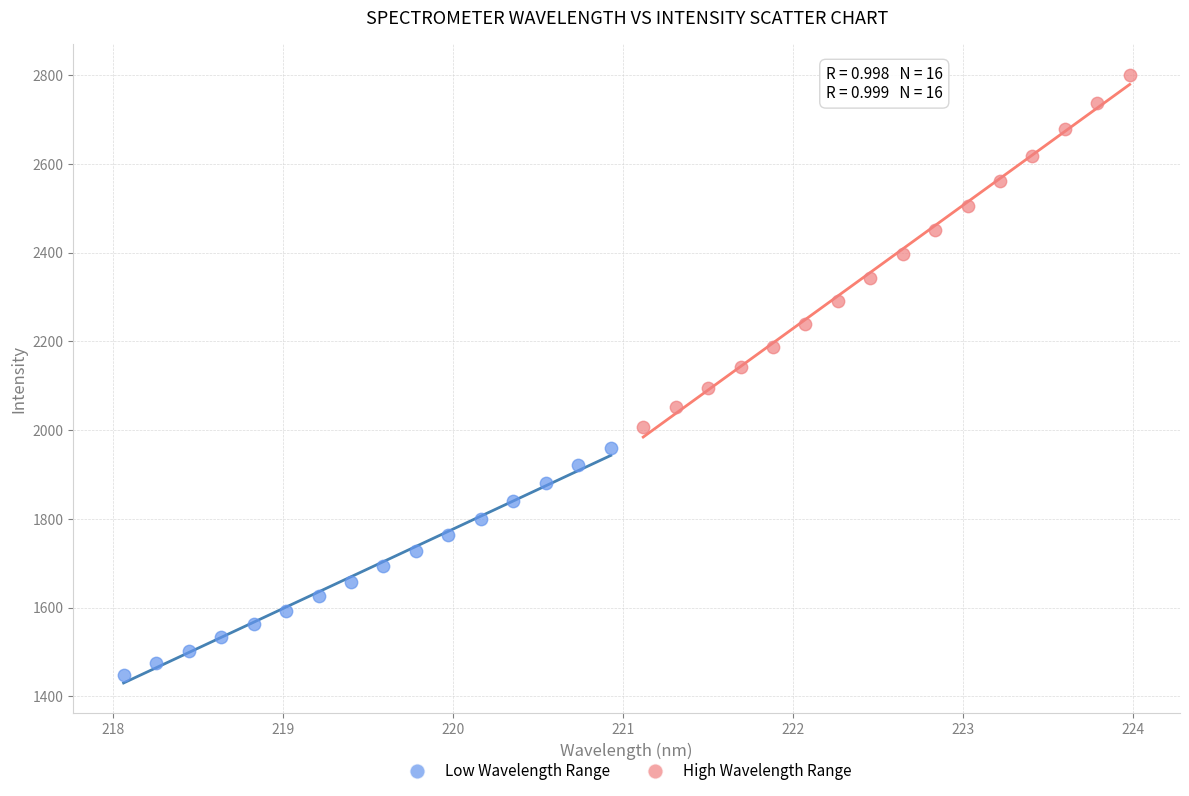

Which series has the widest spread of Y values?

High Wavelength Range